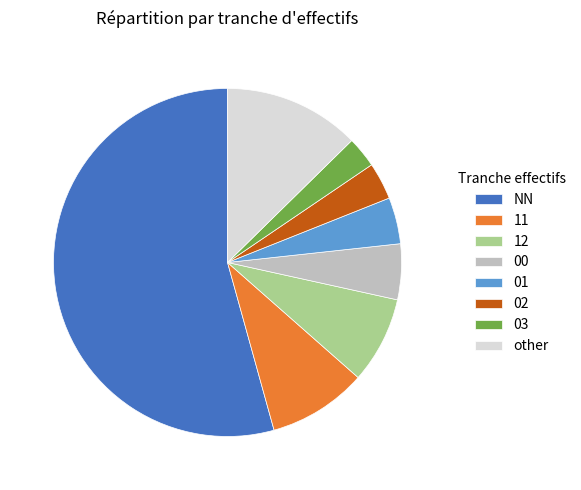

What is the largest slice in the pie chart?

NN